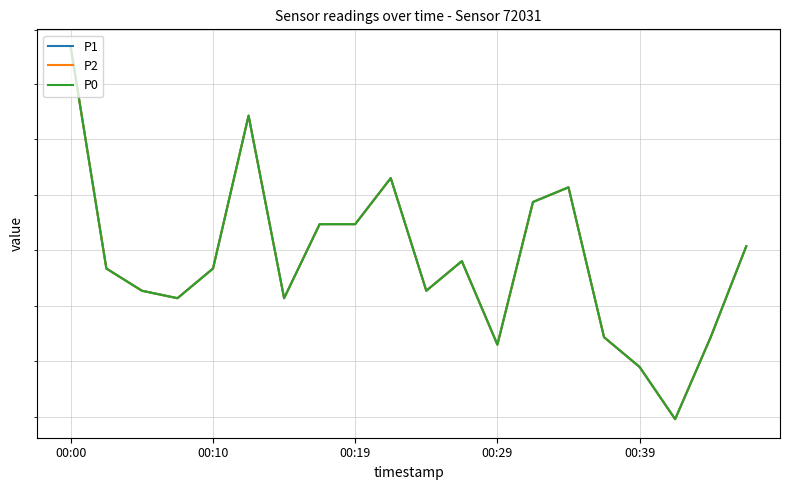

Rank the series at 00:19 from lowest to highest value.

P1, P2, P0